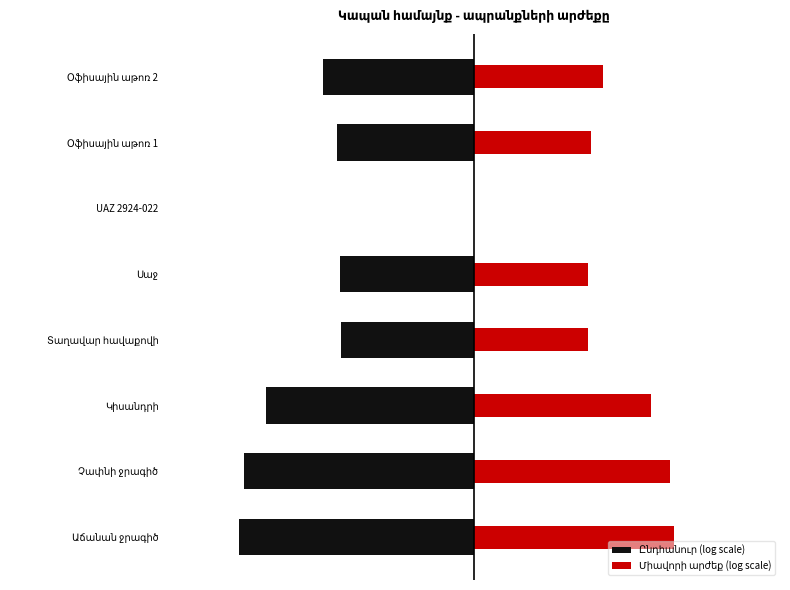

Is the value of Ընդհանուր (log scale) at Օֆիսային աթոռ 1 greater than the value of Միավորի արժեք (log scale) at Աճանան ջրագիծ?

No